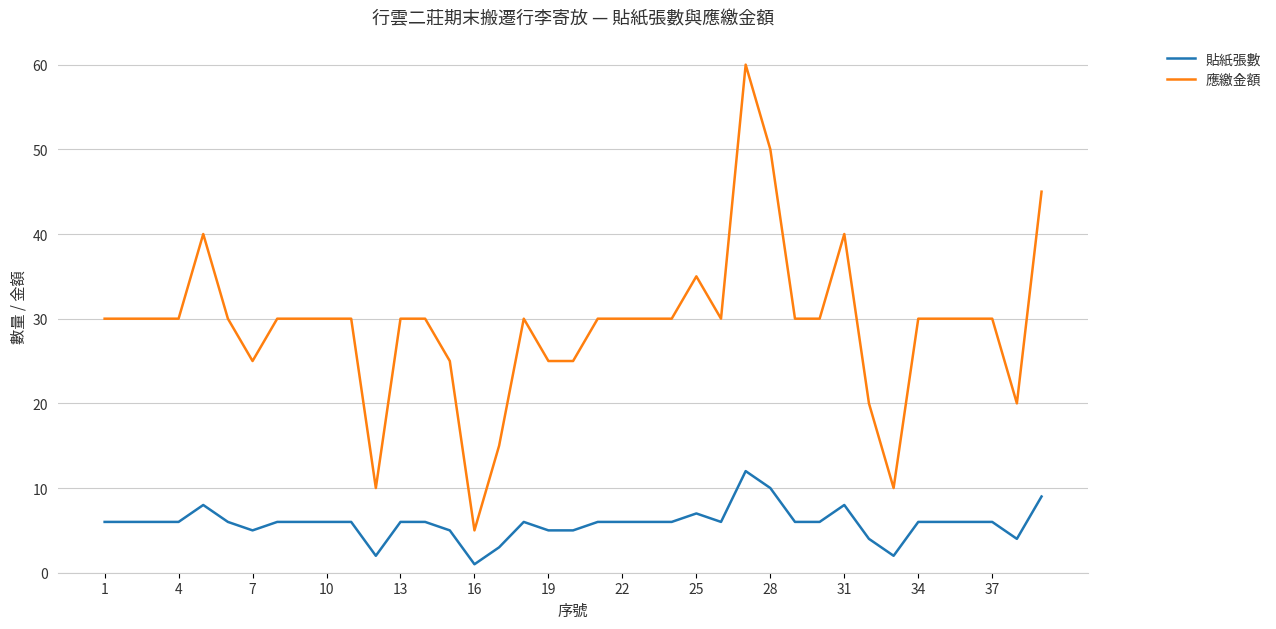

Which series has the largest range (max minus min)?

應繳金額